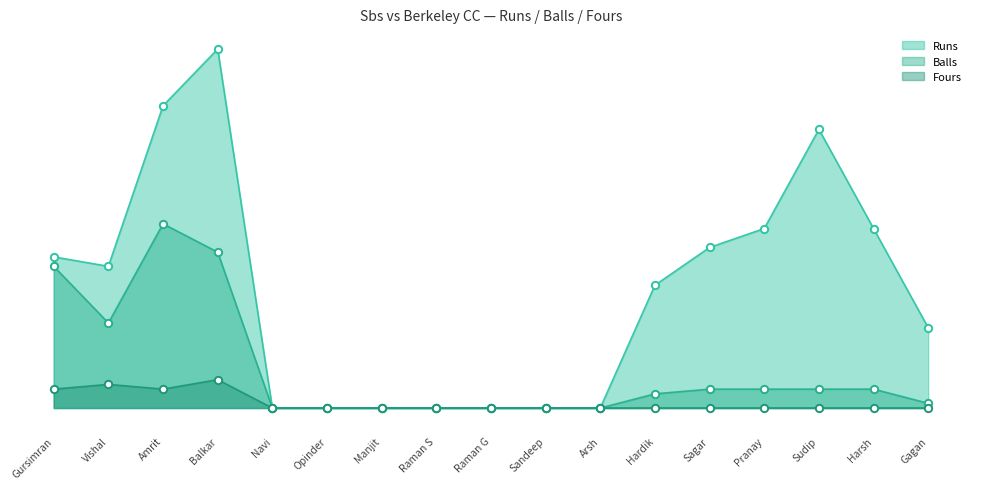

Which series contains the lowest Y value?

Runs